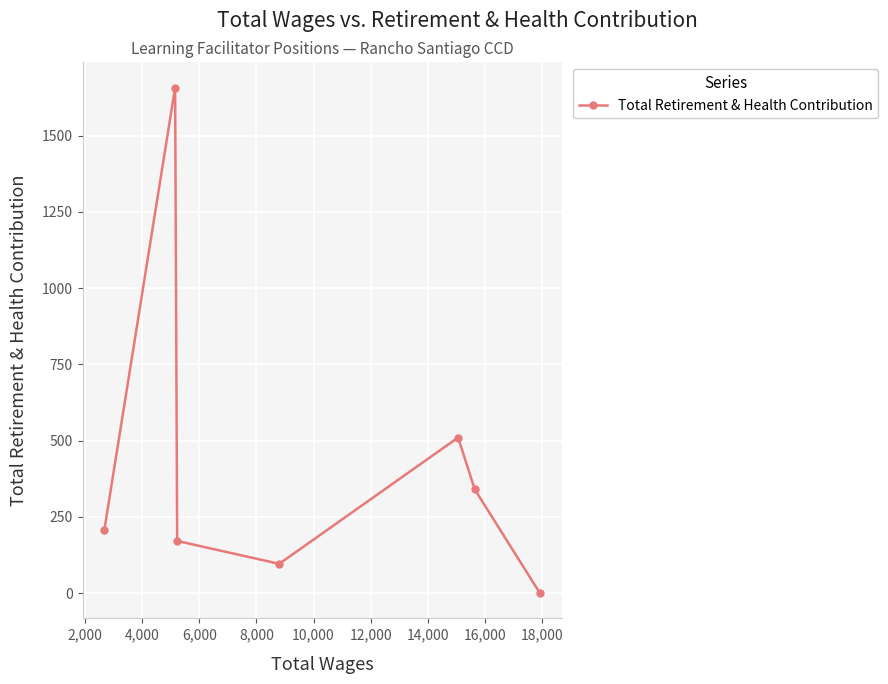

What is the greatest value displayed?

1657